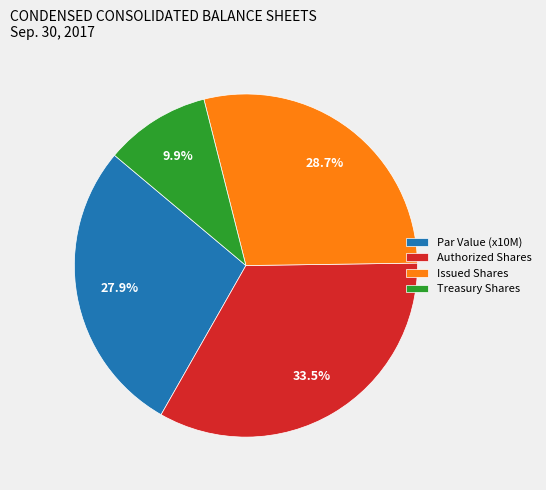

Approximately how many times larger is the value at Issued Shares compared to Treasury Shares?

2.9